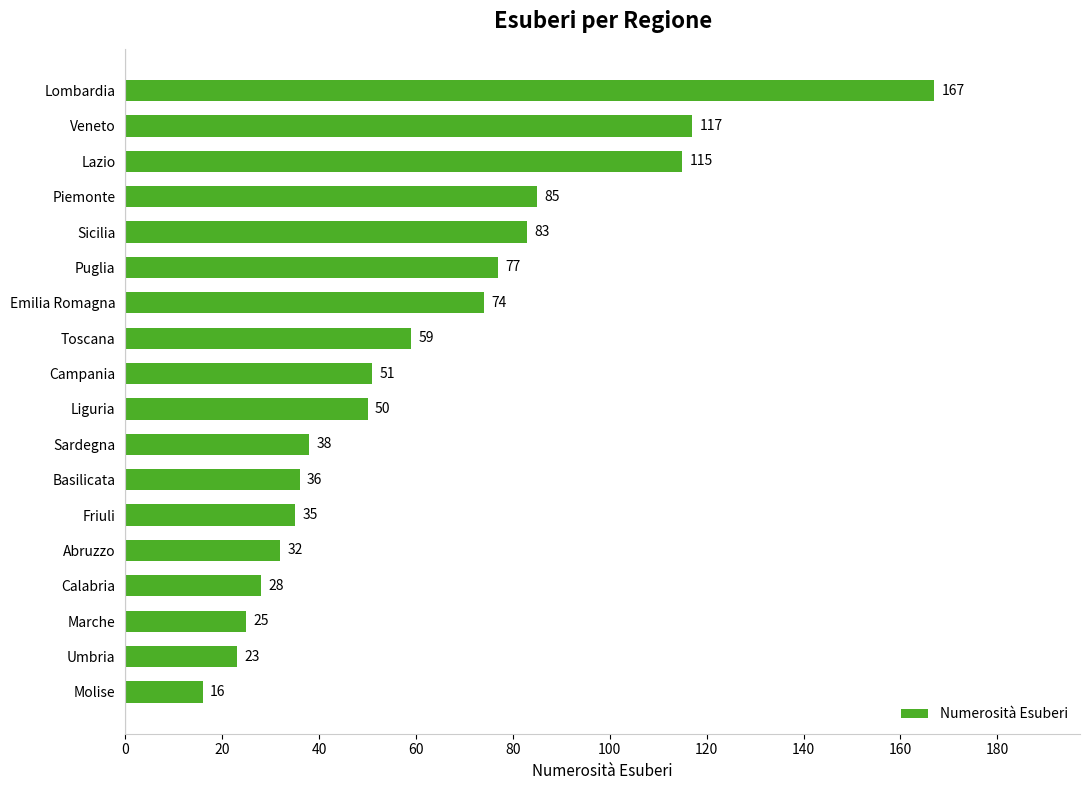

At which category does the chart reach its peak across all series?

Lombardia